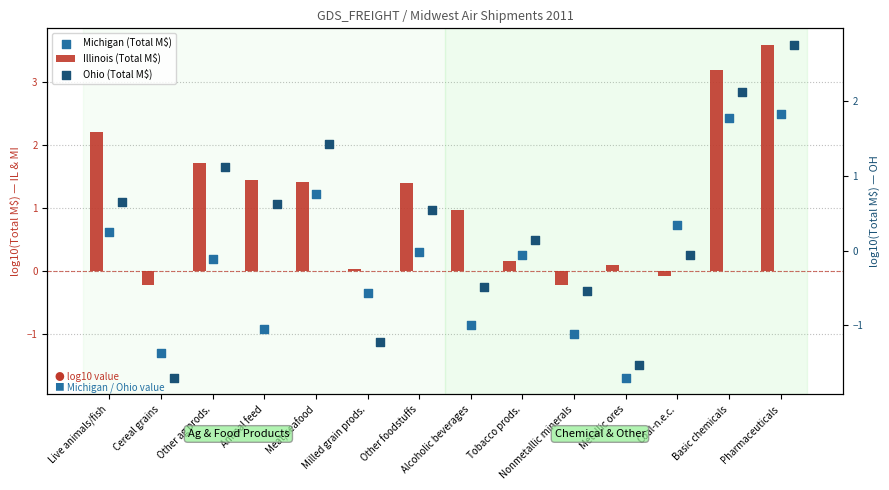

Which series reaches the maximum Y coordinate?

Illinois (Total M$)